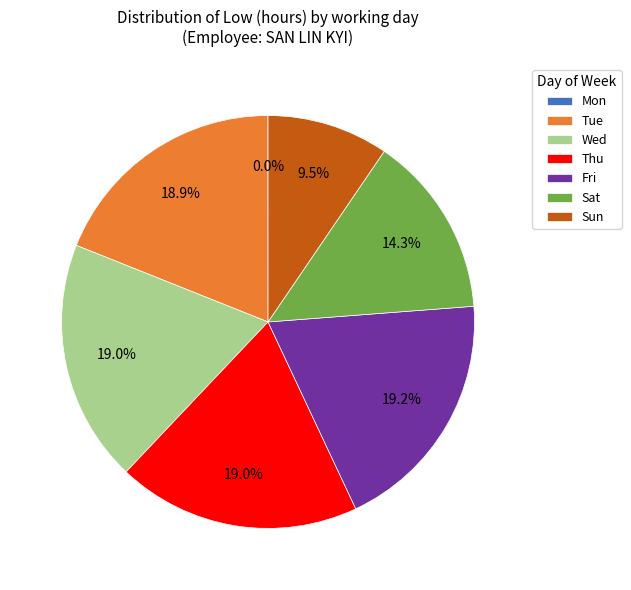

Is there a majority slice in this chart?

No